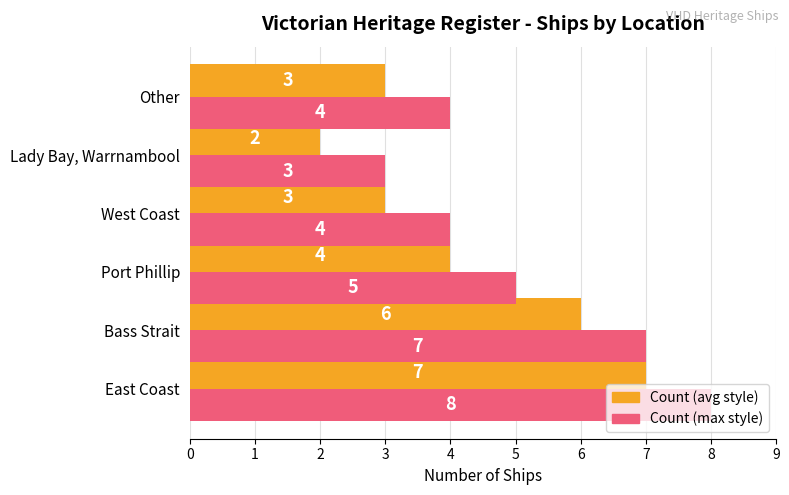

How many categories are shown in the chart?

6